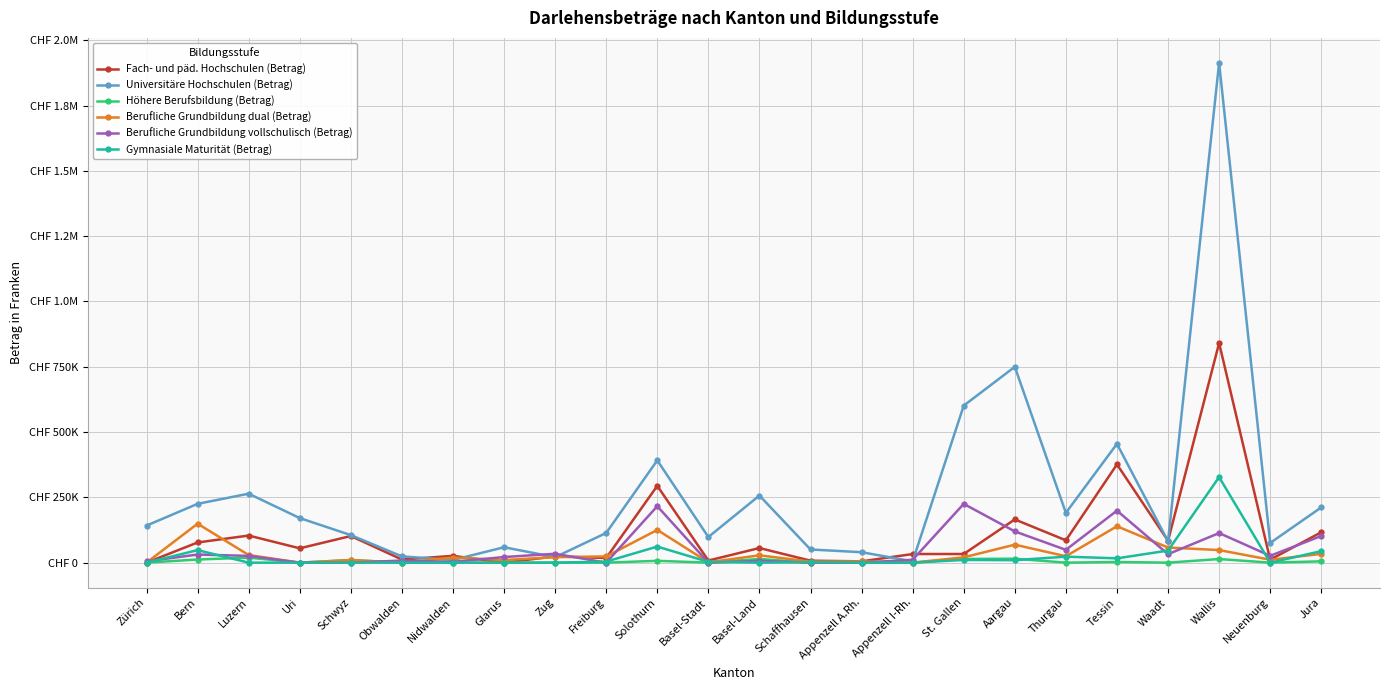

Which has a higher value, Neuenburg or Uri?

Uri